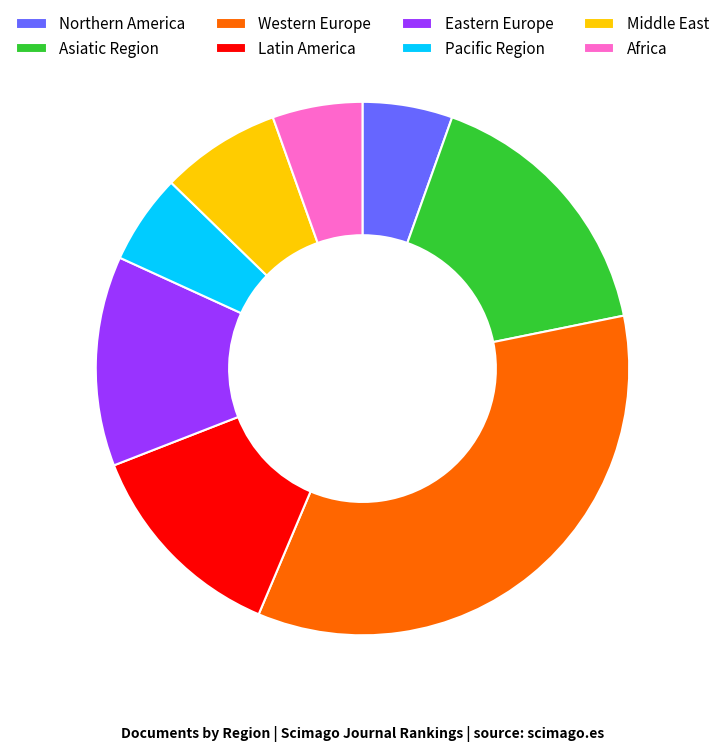

What is the largest slice in the pie chart?

Western Europe